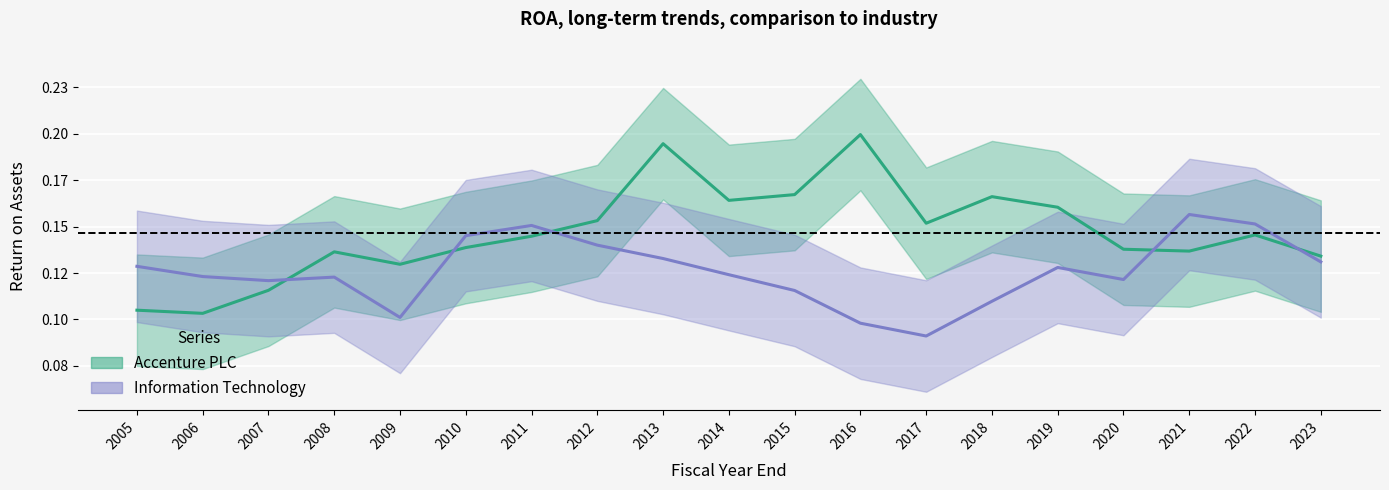

What is the difference between the second highest and second lowest values in the Accenture PLC series?

0.1